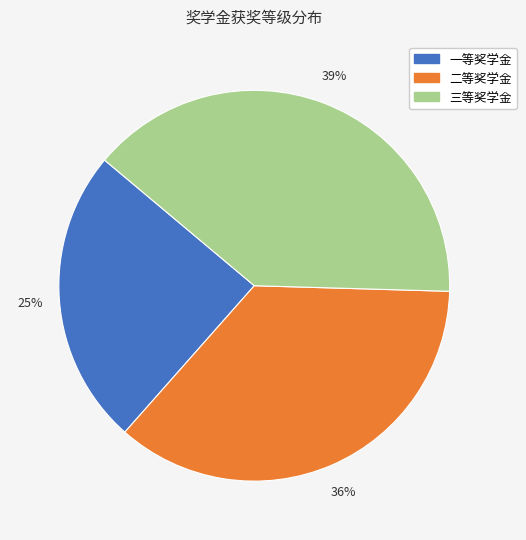

Rank the categories by value from highest to lowest.

三等奖学金, 二等奖学金, 一等奖学金